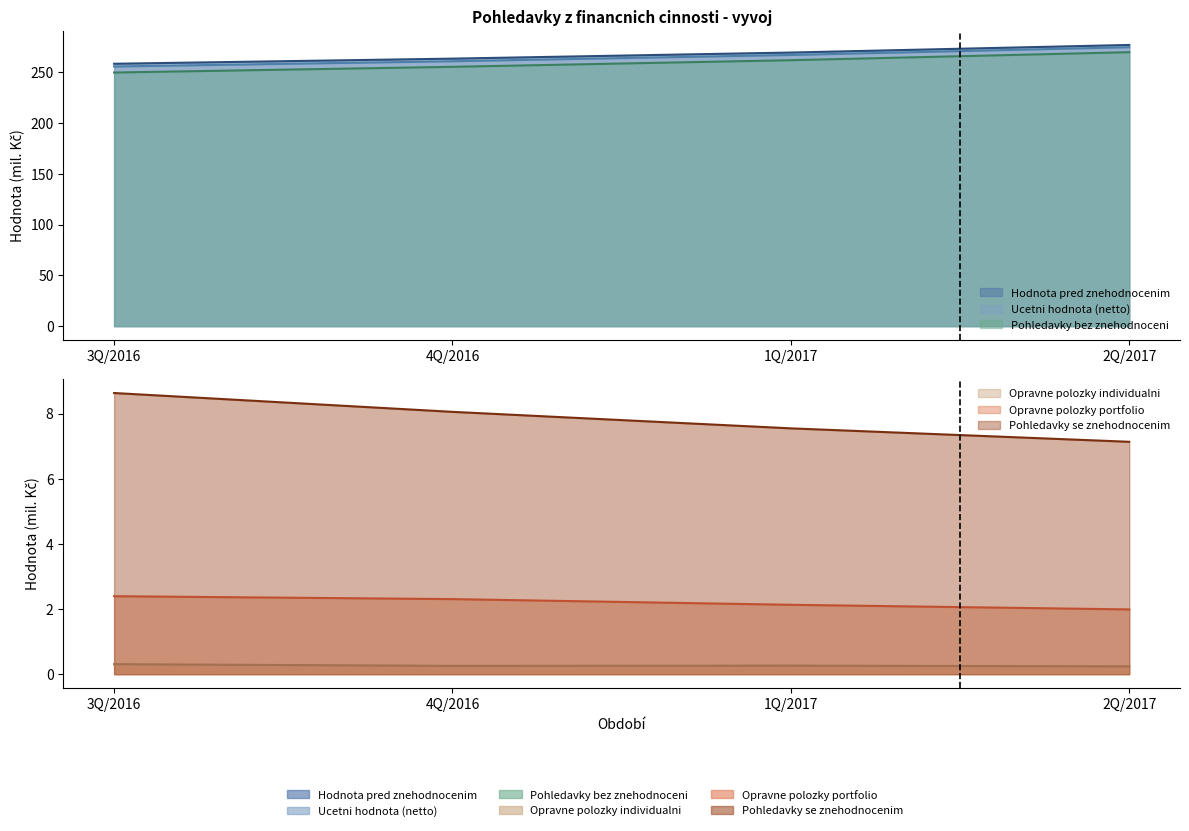

How many categories are shown in the chart?

4